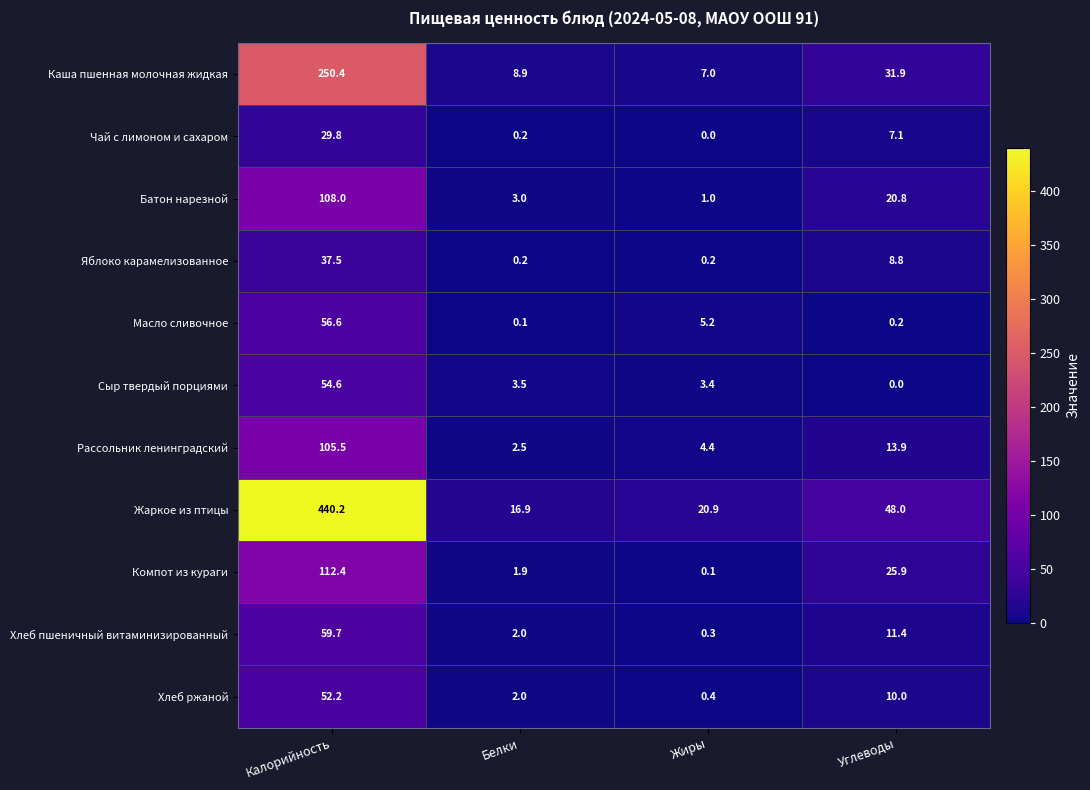

How many data points does each series have?

4